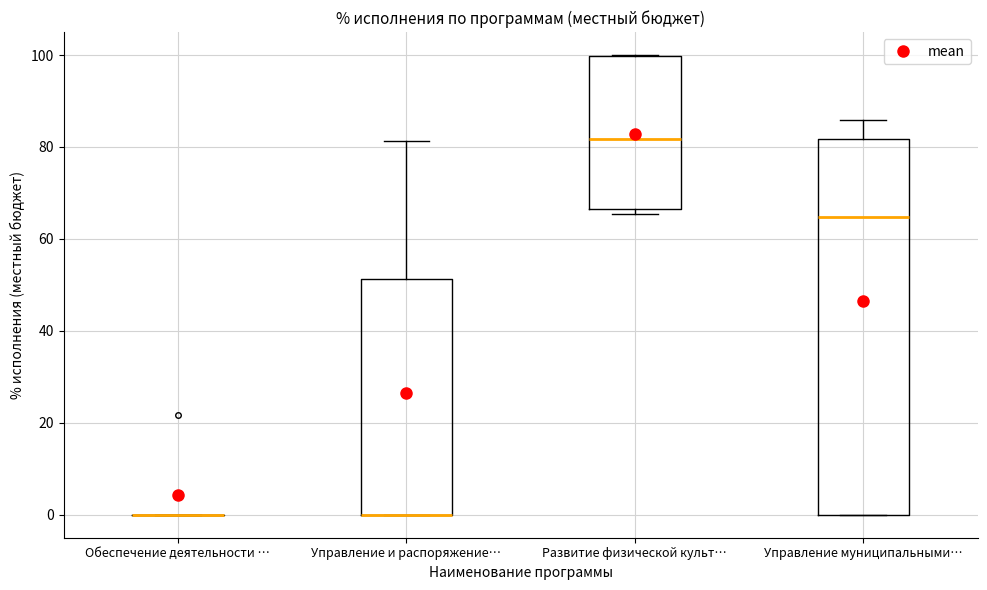

Comparing the boxes themselves (not the whiskers), which one is the tallest?

Управление муниципальными…